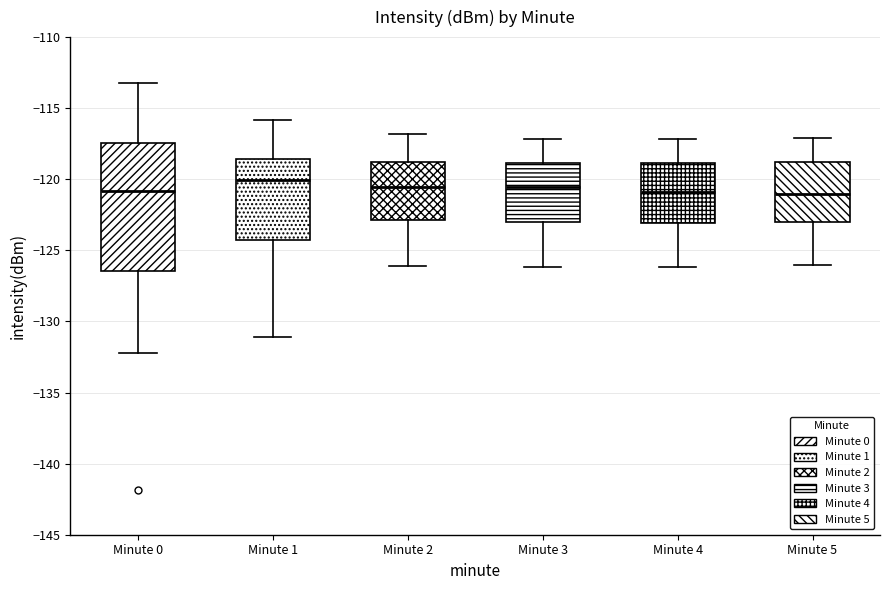

Where is the lower edge of the box for Minute 3 on the y-axis? The values are not printed on the chart, so give them approximately, as read against the axis.

-123.0